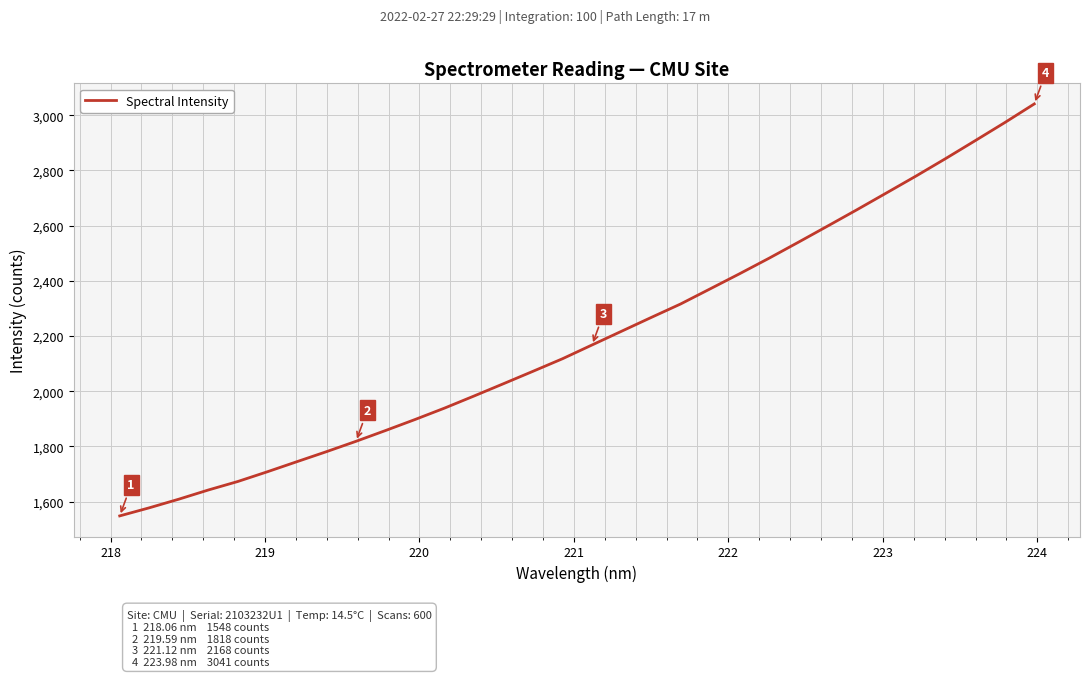

What is the smallest value displayed?

1548.0